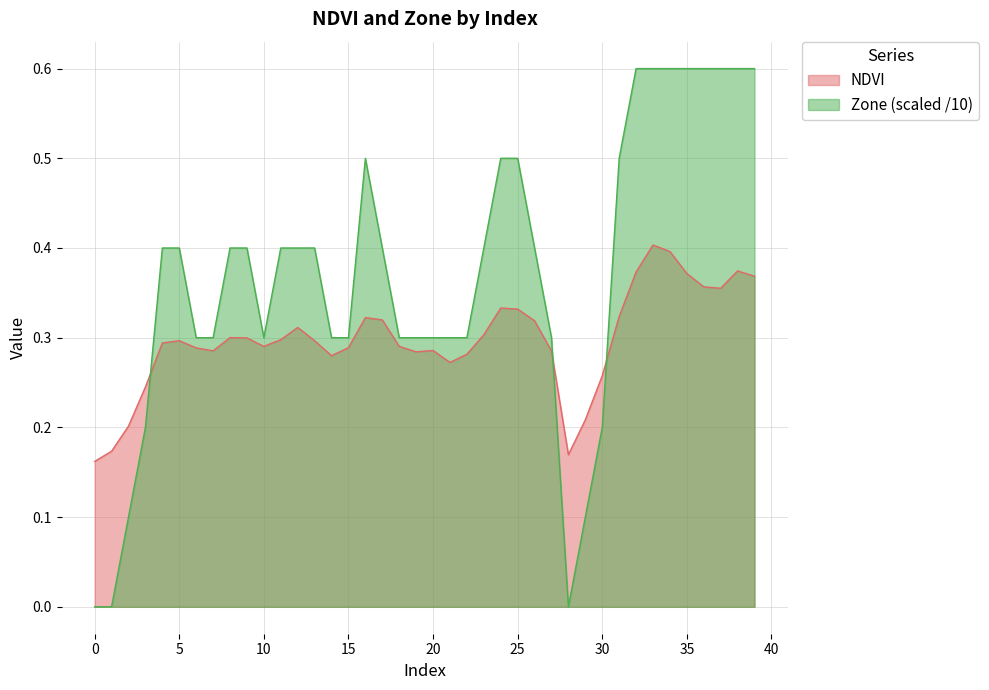

The NDVI series shows 0.1 at 24. True or false?

False